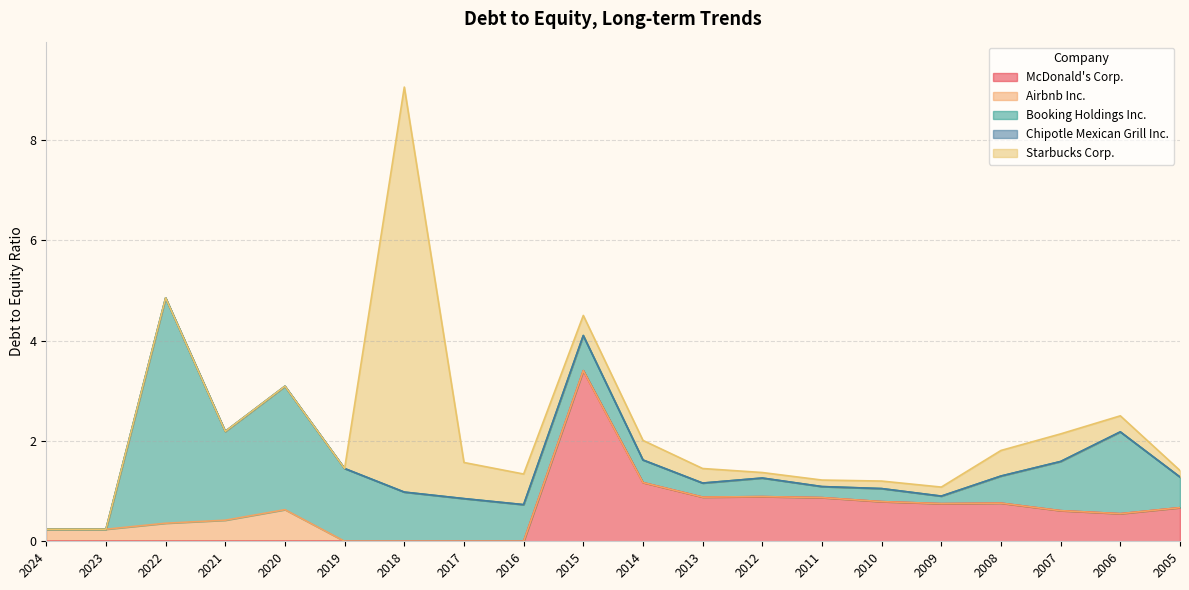

Reading left to right, extract all data points from this chart.

McDonald's Corp.: 0.0	0.0	0.0	0.0	0.0	0.0	0.0	0.0	0.0	3.4	1.2	0.9	0.9	0.9	0.8	0.8	0.8	0.6	0.6	0.7
Airbnb Inc.: 0.2	0.2	0.4	0.4	0.6	0.0	0.0	0.0	0.0	0.0	0.0	0.0	0.0	0.0	0.0	0.0	0.0	0.0	0.0	0.0
Booking Holdings Inc.: 0.0	0.0	4.5	1.8	2.5	1.4	1.0	0.8	0.7	0.7	0.5	0.3	0.4	0.2	0.3	0.1	0.5	1.0	1.6	0.6
Chipotle Mexican Grill Inc.: 0.0	0.0	0.0	0.0	0.0	0.0	0.0	0.0	0.0	0.0	0.0	0.0	0.0	0.0	0.0	0.0	0.0	0.0	0.0	0.0
Starbucks Corp.: 0.0	0.0	0.0	0.0	0.0	0.0	8.1	0.7	0.6	0.4	0.4	0.3	0.1	0.1	0.1	0.2	0.5	0.6	0.3	0.1